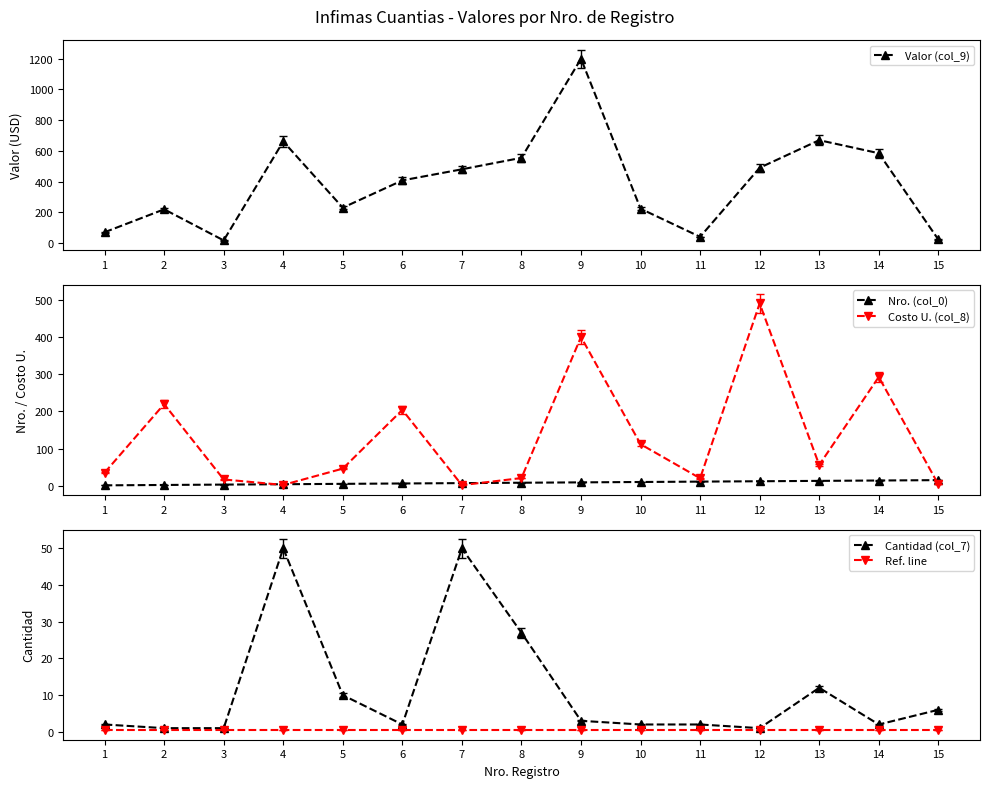

True or false: Valor (col_9) and Costo U. (col_8) cross at least once.

False